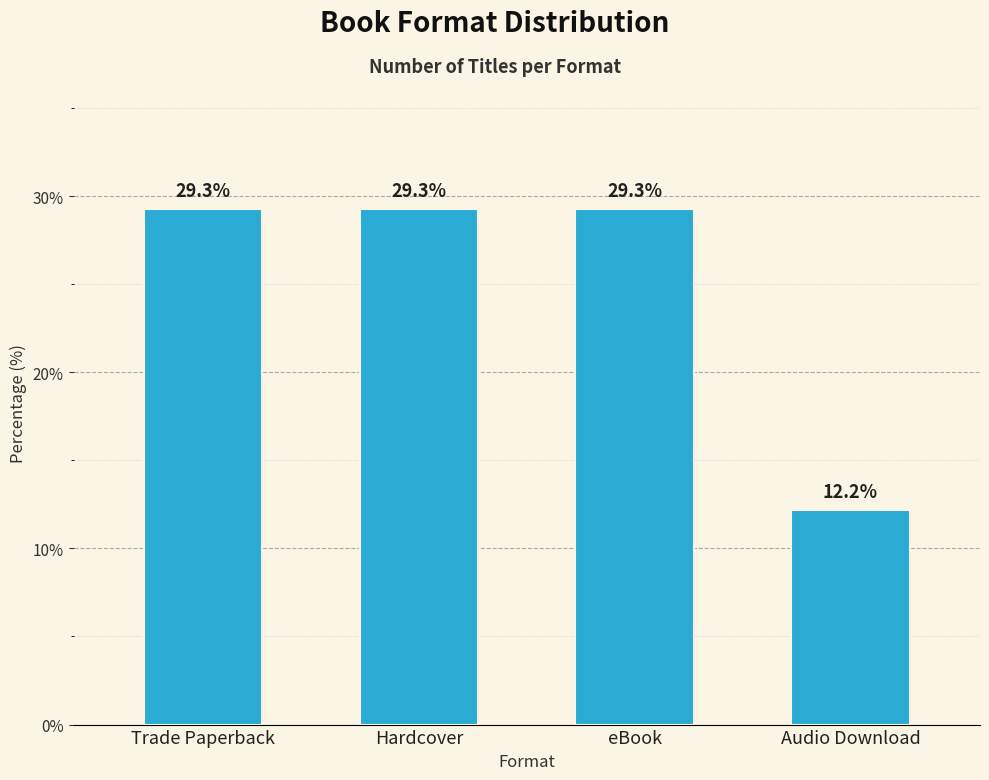

What is the ratio of the value at Audio Download to the value at Hardcover?

0.4